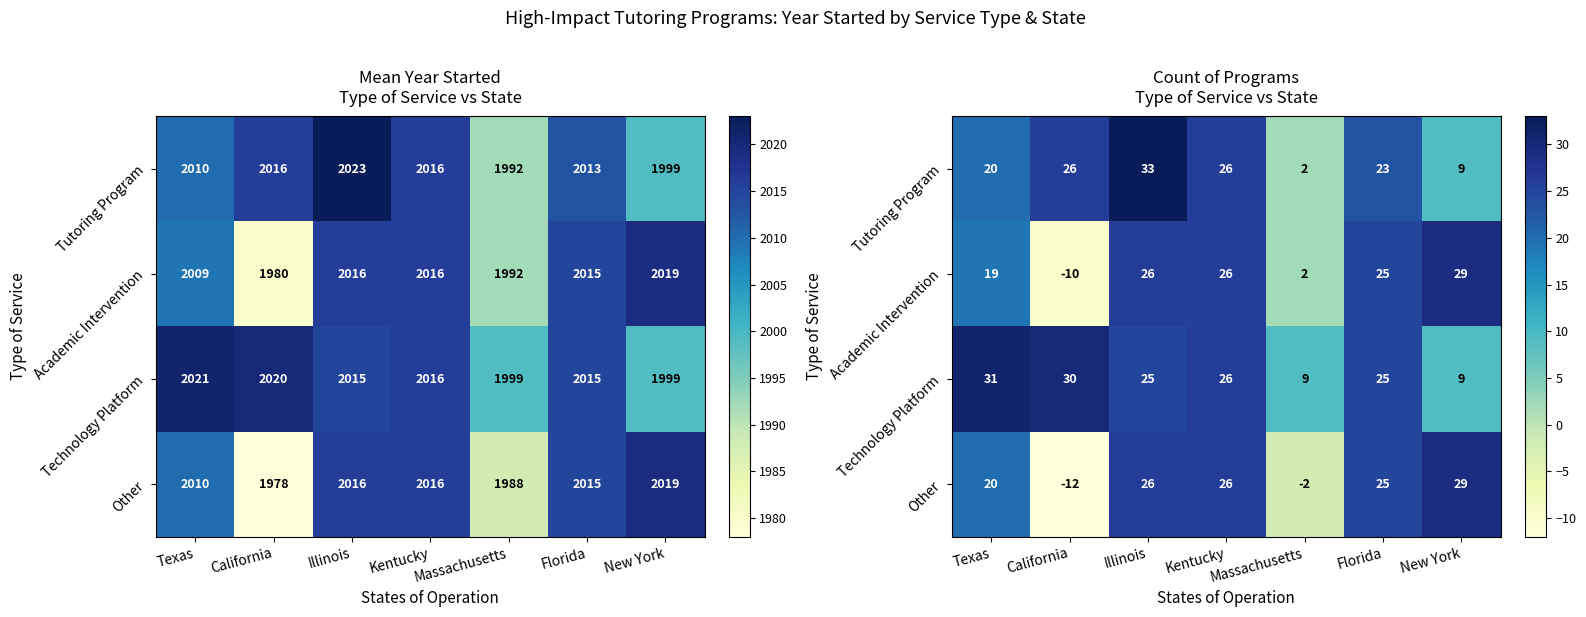

At which label does Other reach its minimum?

California